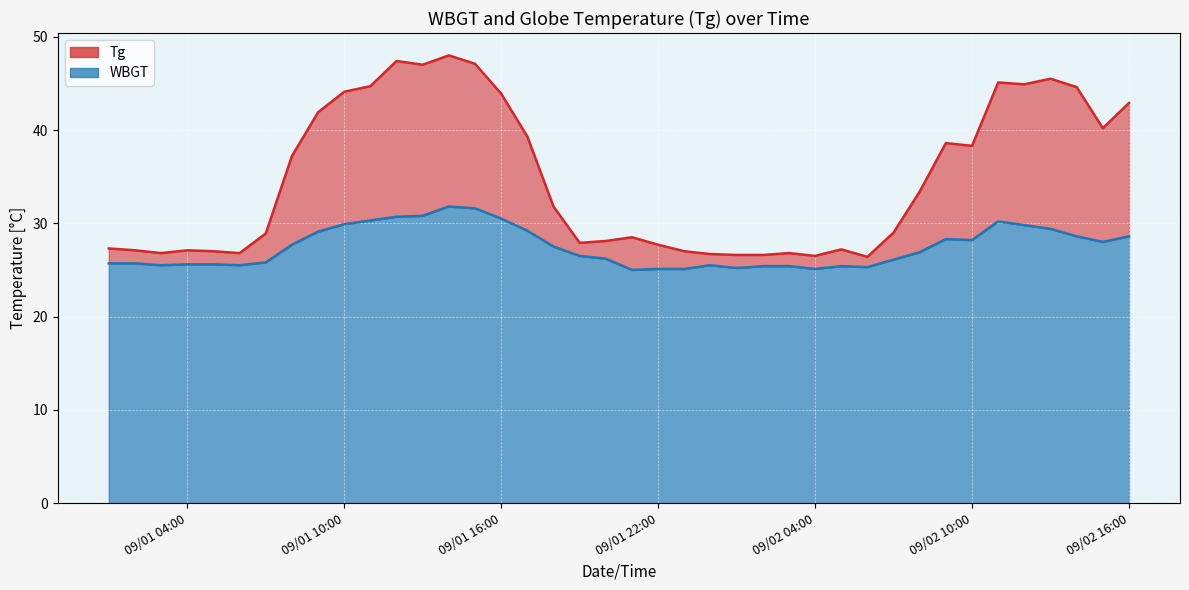

What is the difference between the Tg values at 2011/9/1 12:00 and 2011/9/1 20:00?

19.3